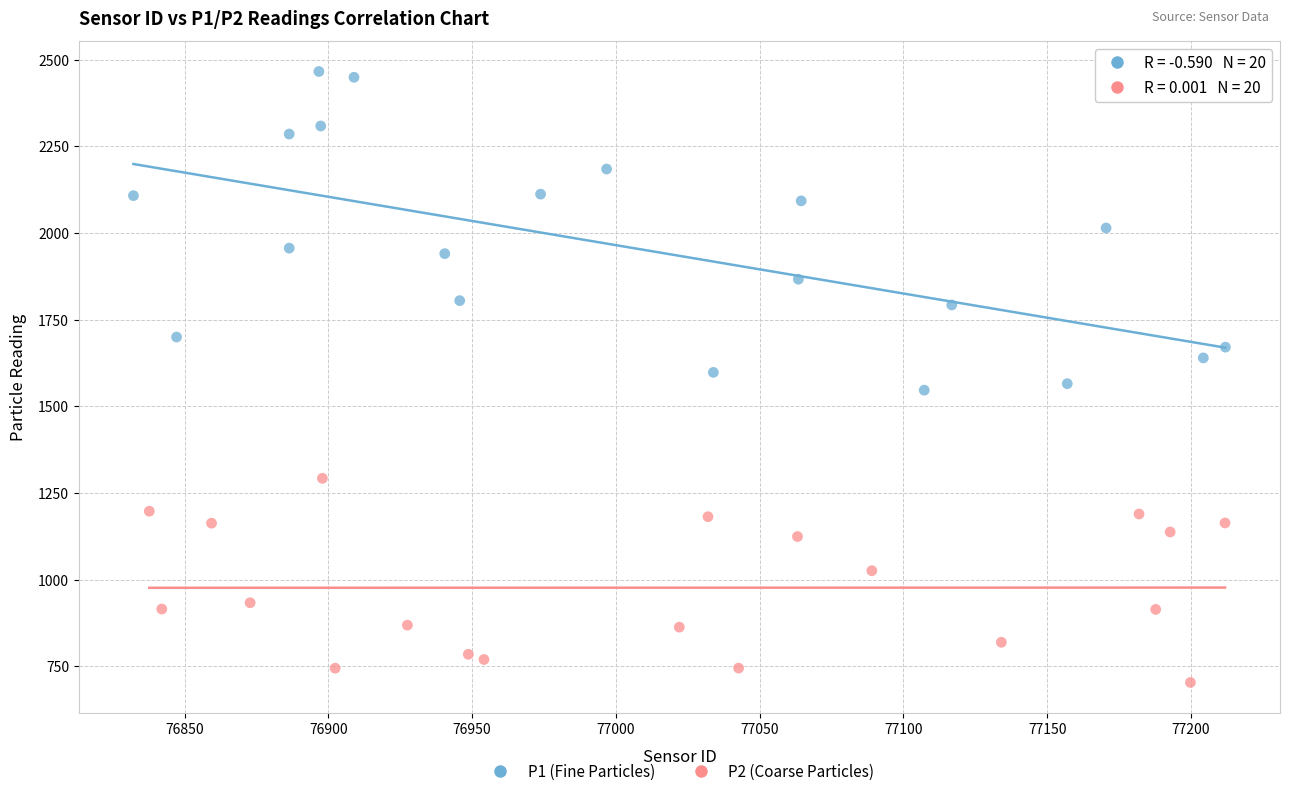

Which series has the widest spread of Y values?

P1 (Fine Particles)